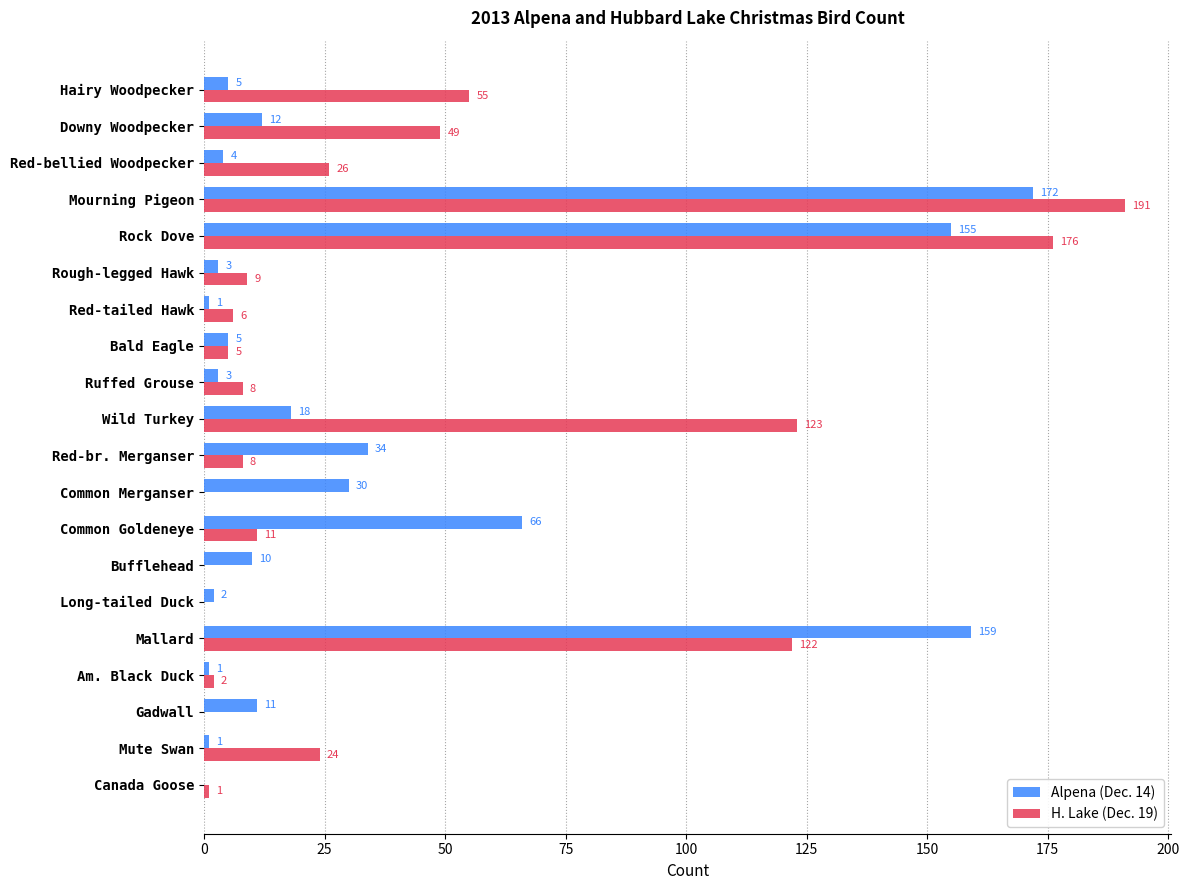

Is it true that H. Lake (Dec. 19) equals 84 at Hairy Woodpecker?

False